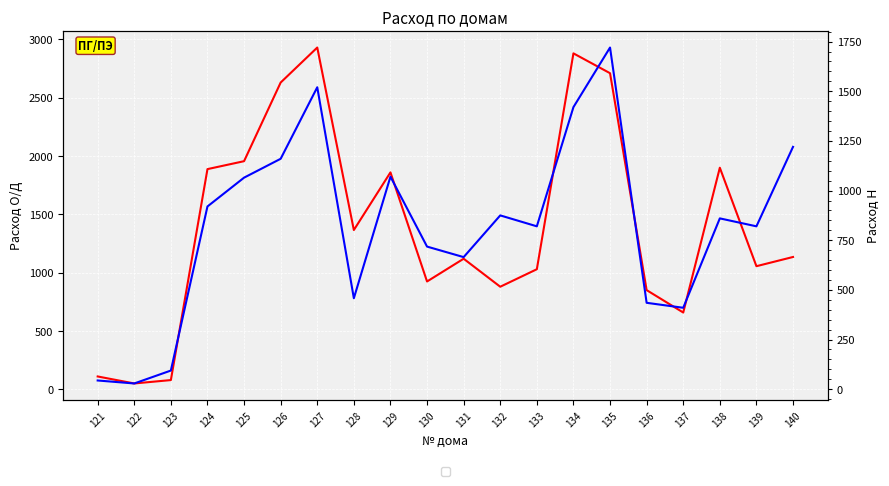

What is the sum of all Расход Н values?

16323